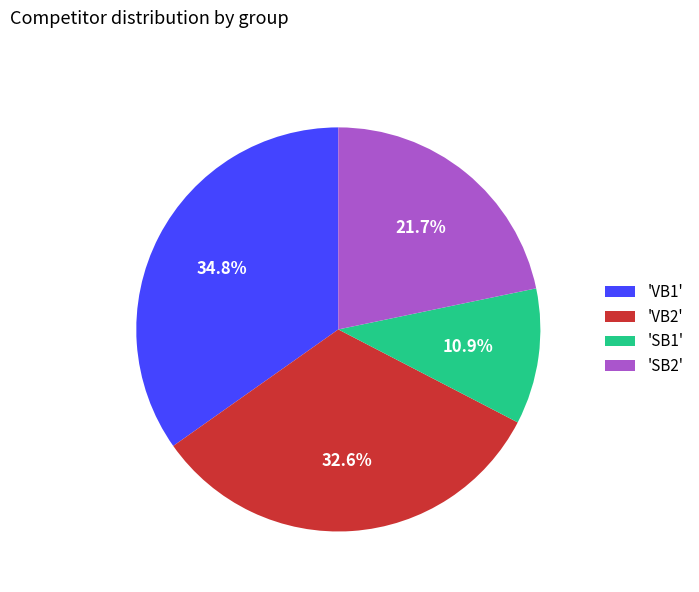

Which slice is the smallest?

'SB1'